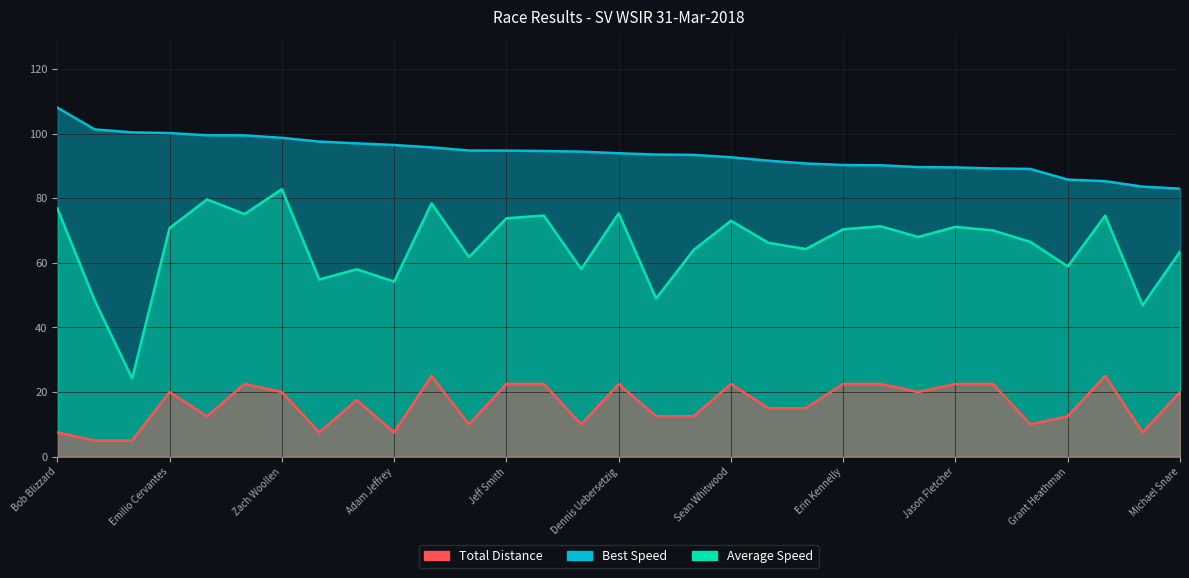

At which label is Average Speed closest to 53?

Adam Jeffrey